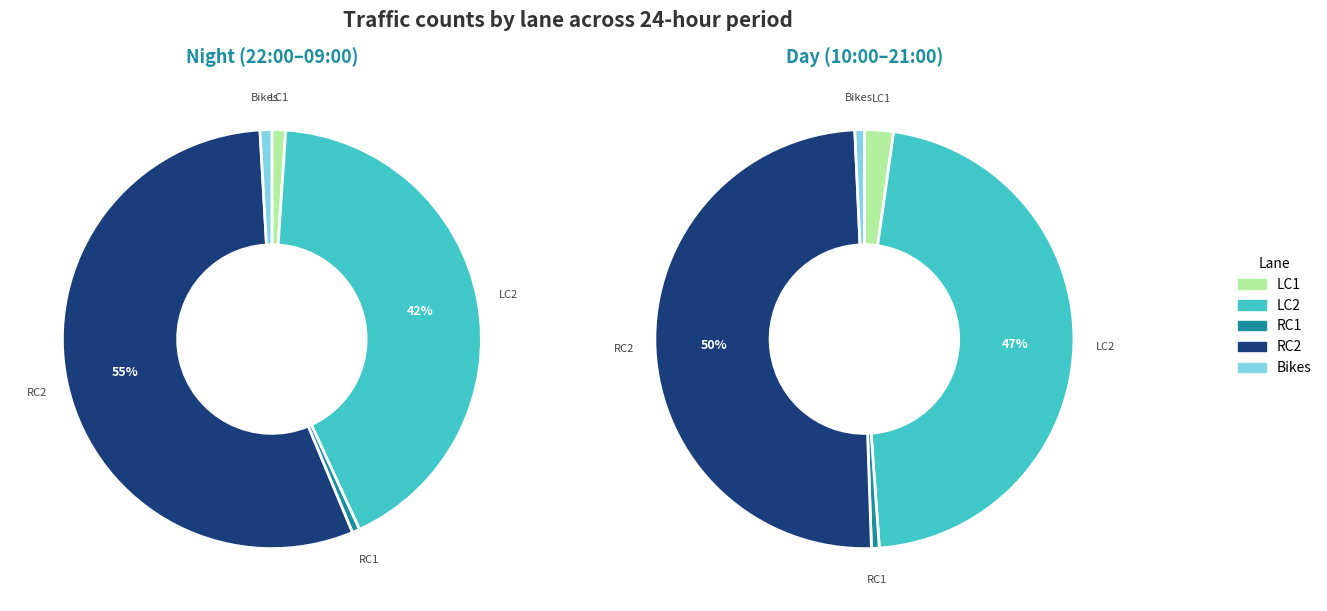

To the nearest percent, what portion does 20 represent?

2%